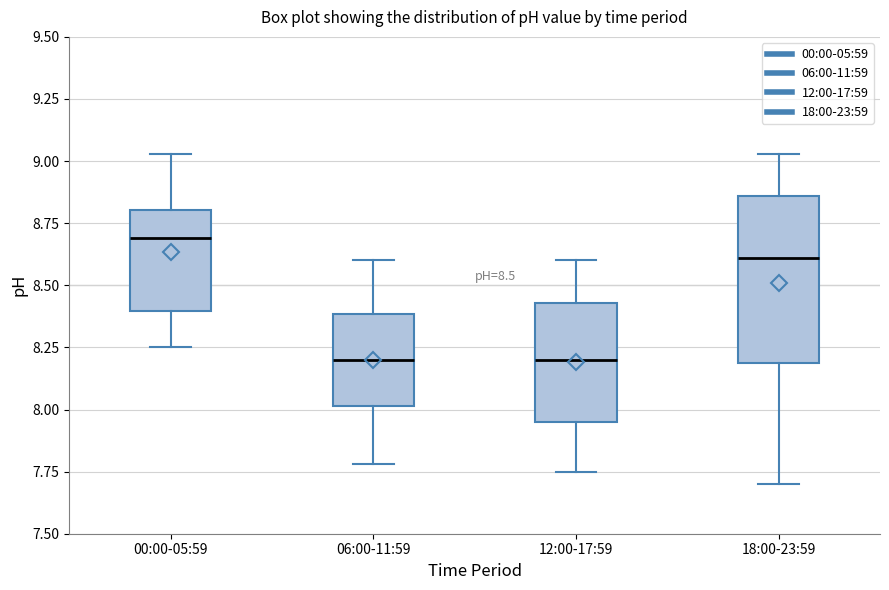

Comparing the boxes themselves (not the whiskers), which one is the tallest?

18:00-23:59